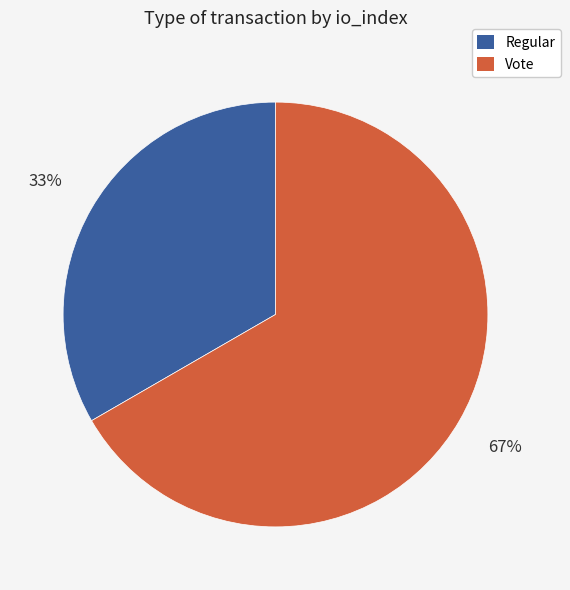

To the nearest percent, what percentage of the pie is Regular?

33%